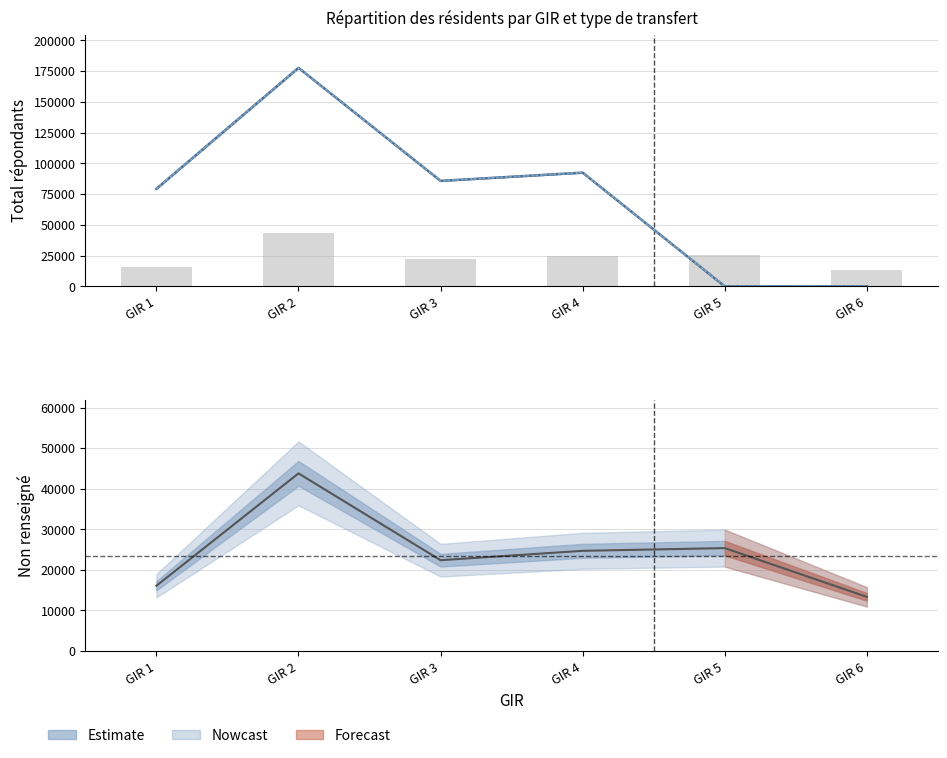

What is the total value across all series at GIR 6?

26674